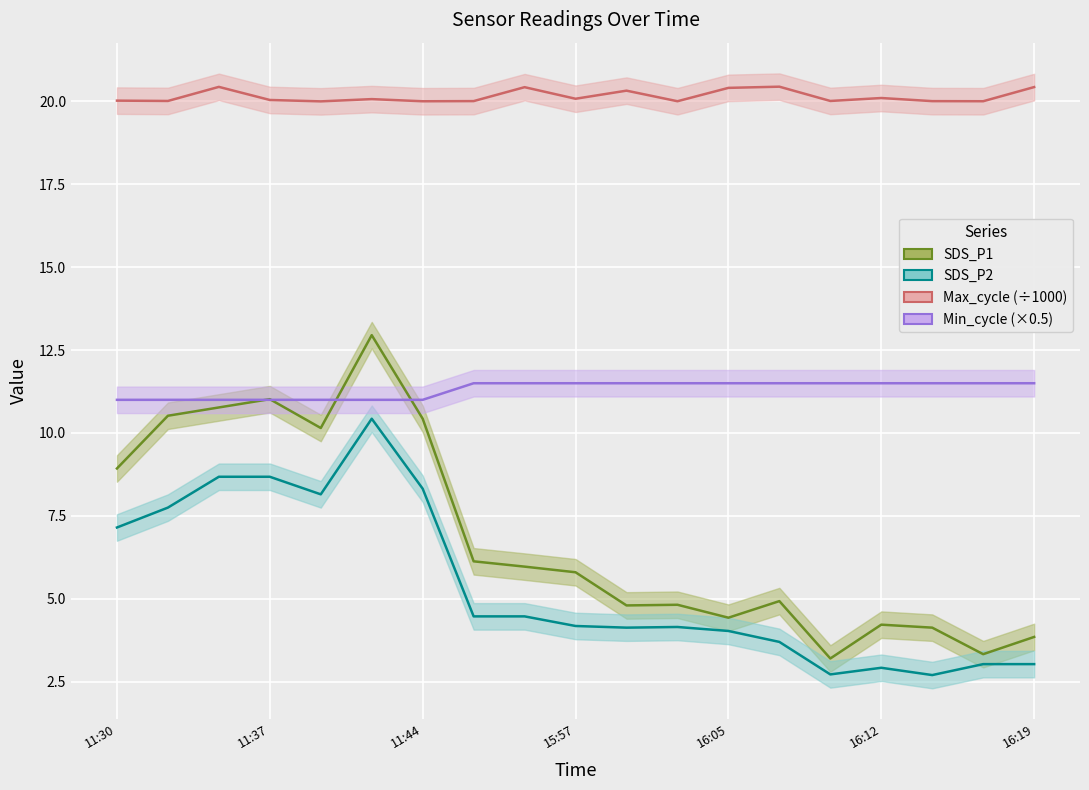

Which series has the largest range (max minus min)?

SDS_P1